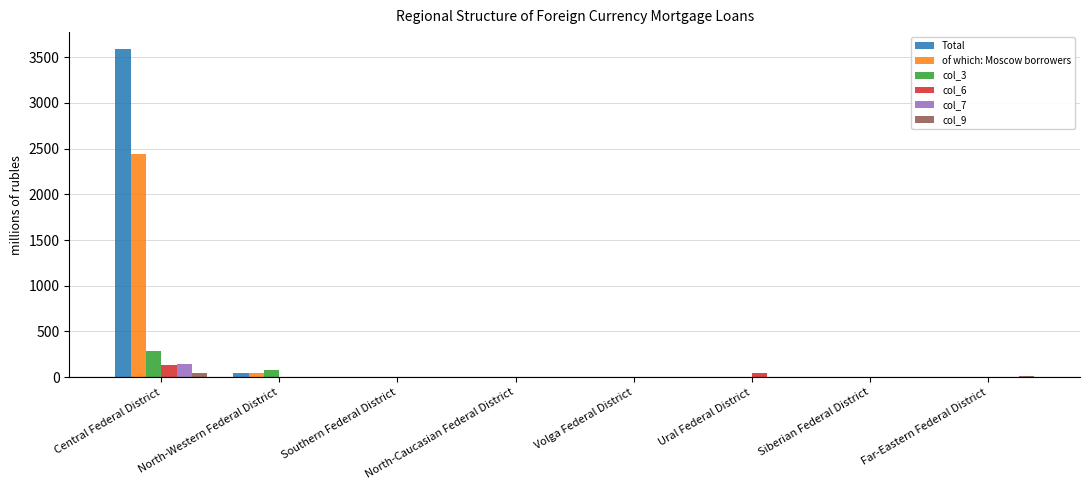

Which category has the highest value in the Total series?

Central Federal District